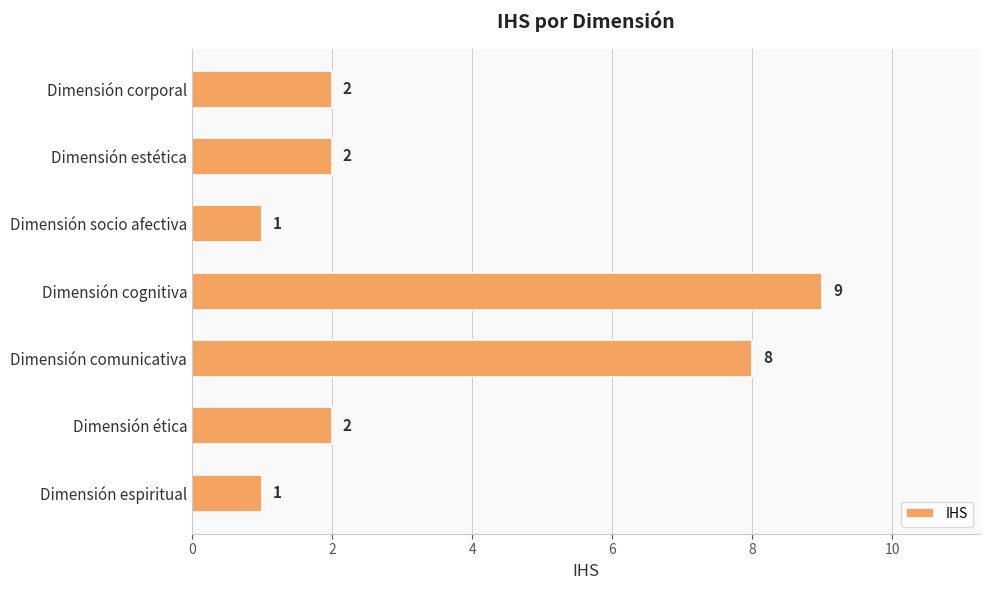

Count the values in the range 1 to 8.

6